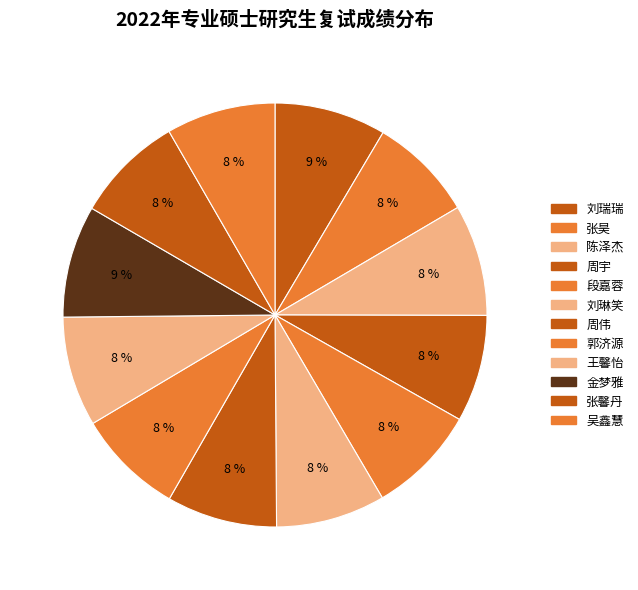

Is 张馨丹 the majority of the pie?

No